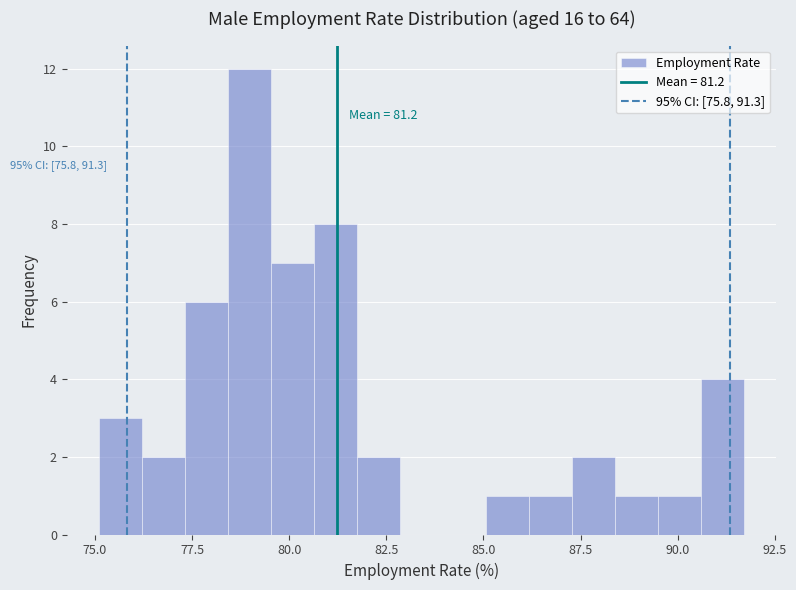

Around what value on the x-axis is the tallest bar? Give the approximate position of its centre, as read against the axis.

79.0